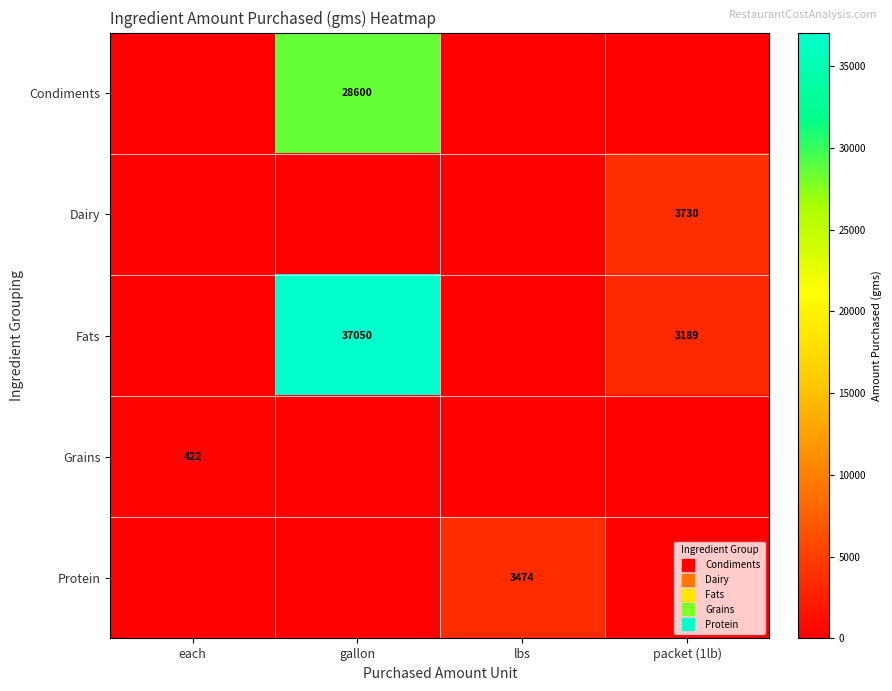

At which label does Grains reach its minimum?

gallon